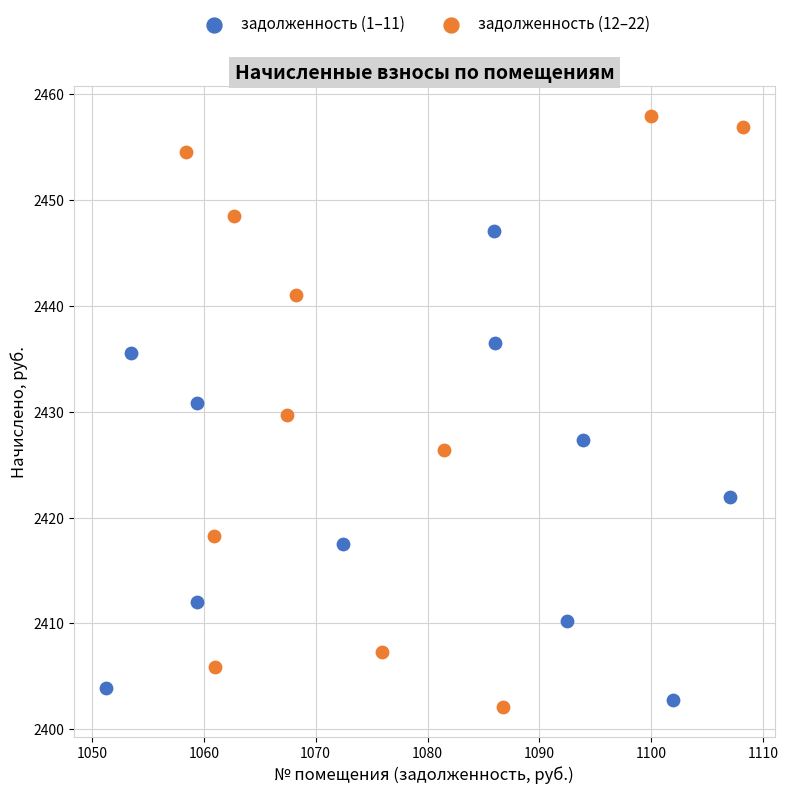

What are all the series names shown in the legend?

задолженность (1–11), задолженность (12–22)